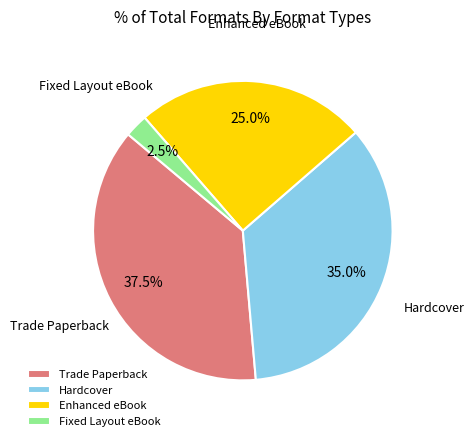

Between Enhanced eBook and Hardcover, which is larger?

Hardcover